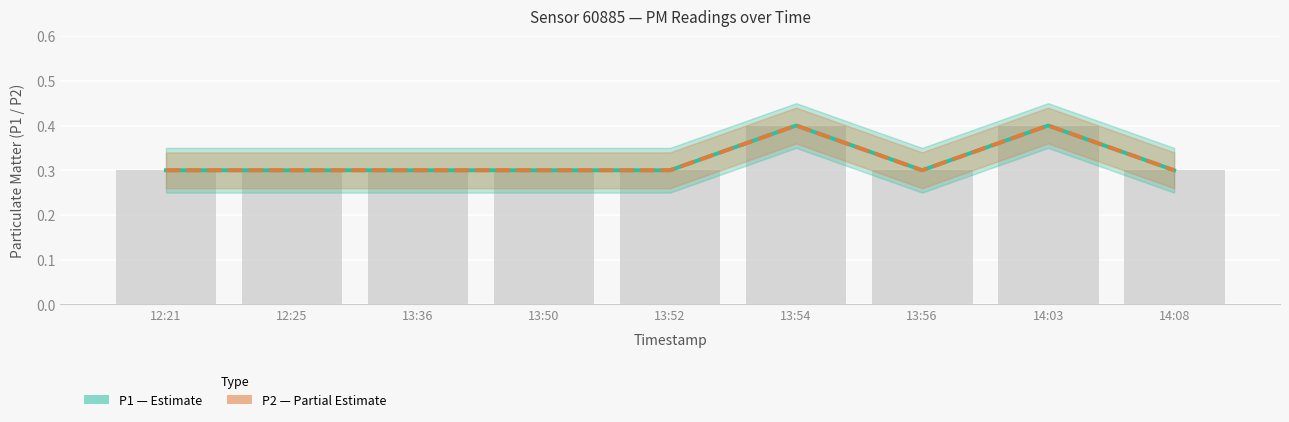

At which label is P1 (Estimate) closest to 0?

12:21